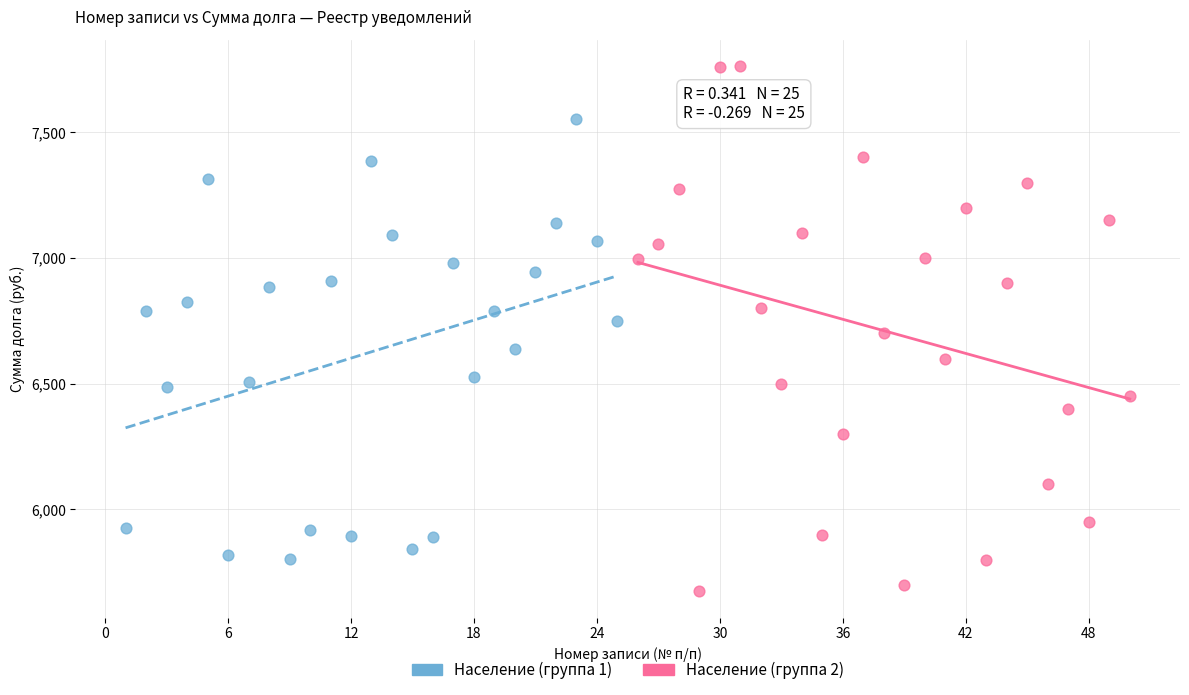

Which series has the widest spread of Y values?

Население (группа 2)